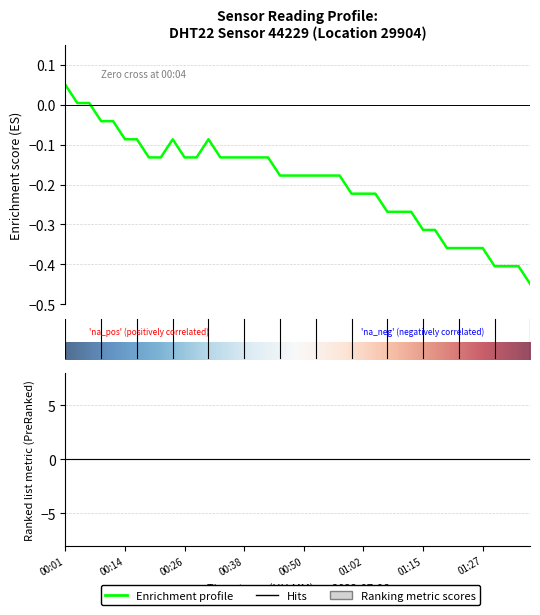

Which has a higher value, 00:45 or 01:15?

00:45